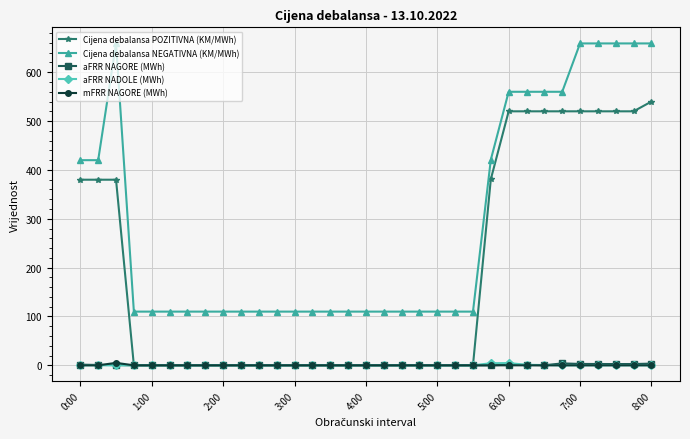

True or false: Cijena debalansa NEGATIVNA (KM/MWh) and Cijena debalansa POZITIVNA (KM/MWh) cross at least once.

False